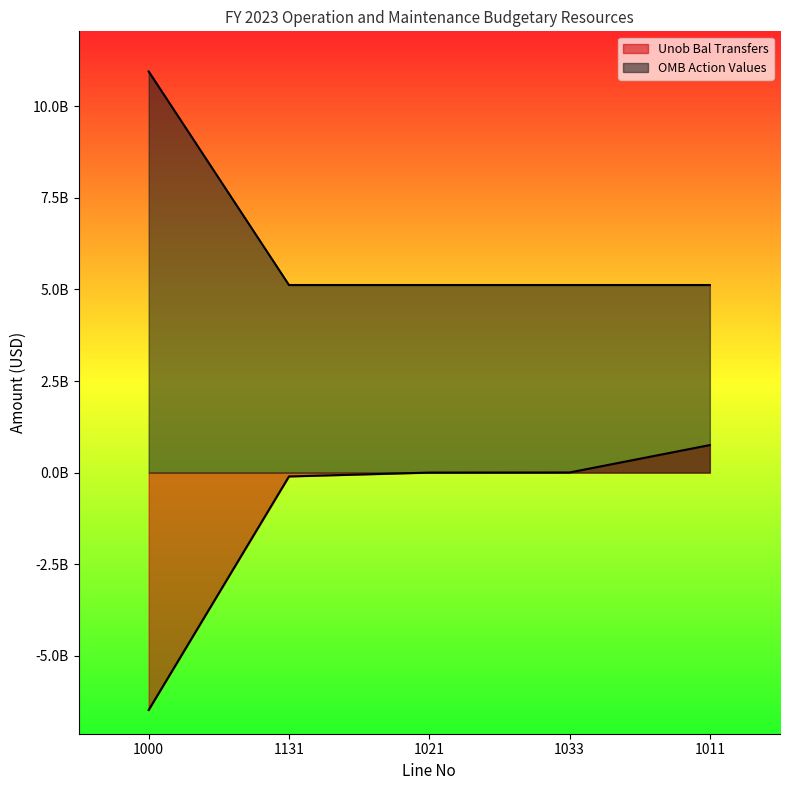

Reading left to right, extract all data points from this chart.

Unob Bal Transfers: -6482135000	-105000000	109238	3352273	751940476
OMB Action Values: 10954033309	5122300296	5122300296	5122300296	5122300296